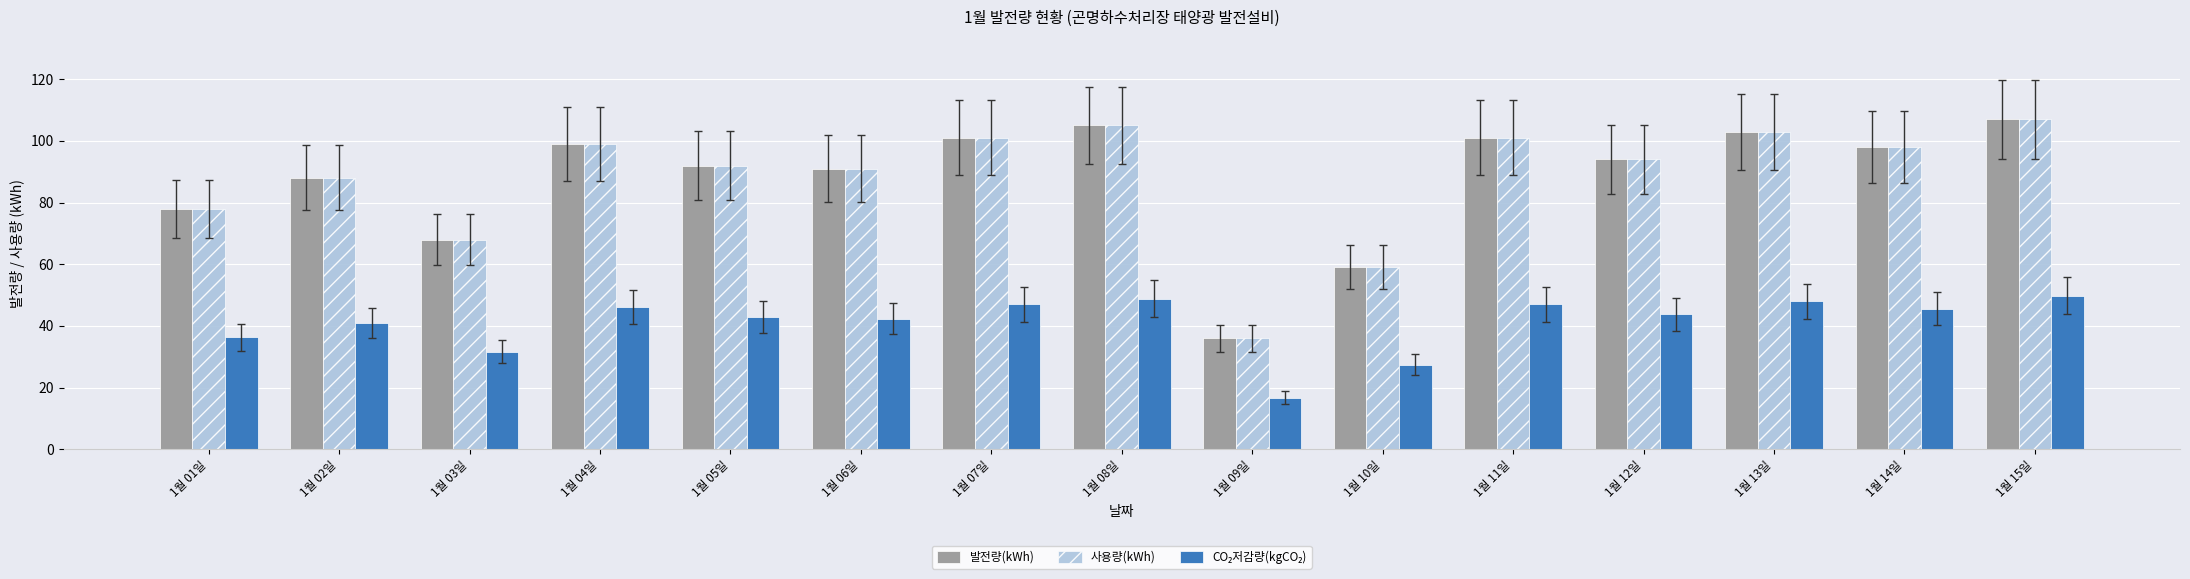

What is the label of the 5th bar from the left?

1월 05일